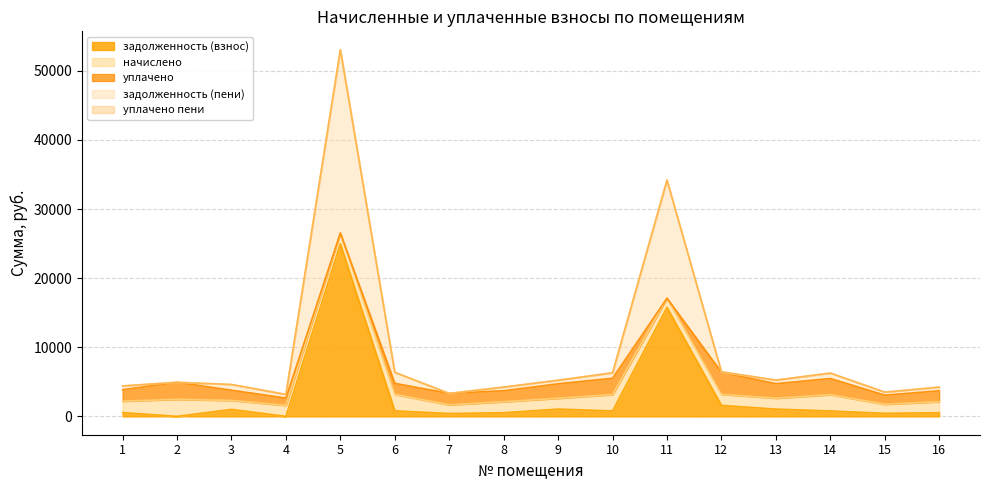

How many distinct data groups are displayed?

5